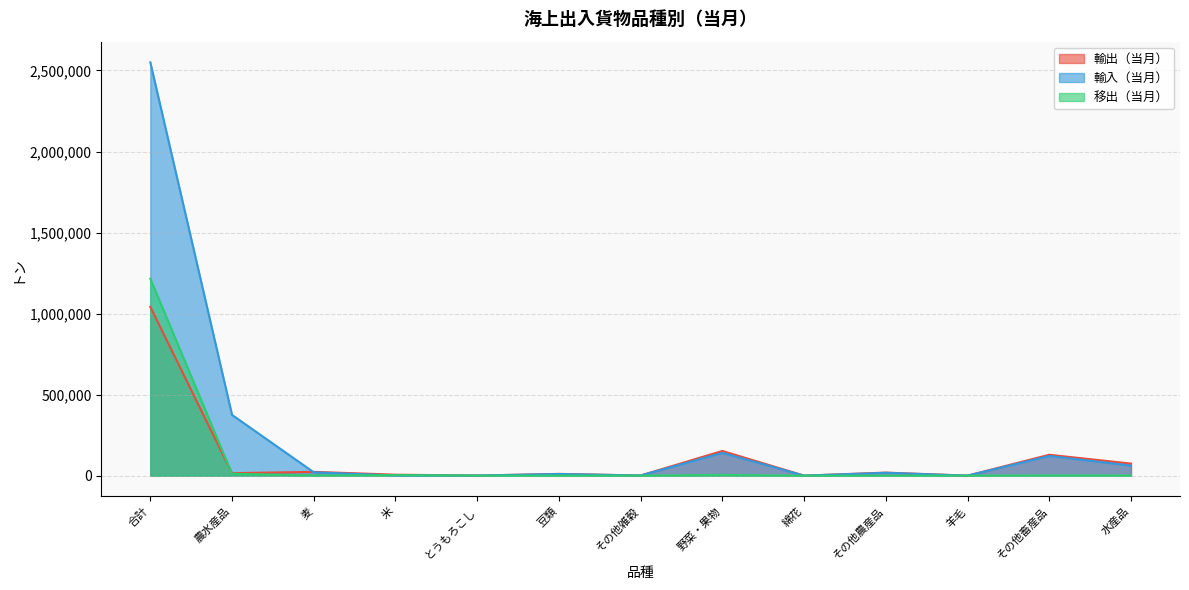

What is the total value across all series at 米?

10315